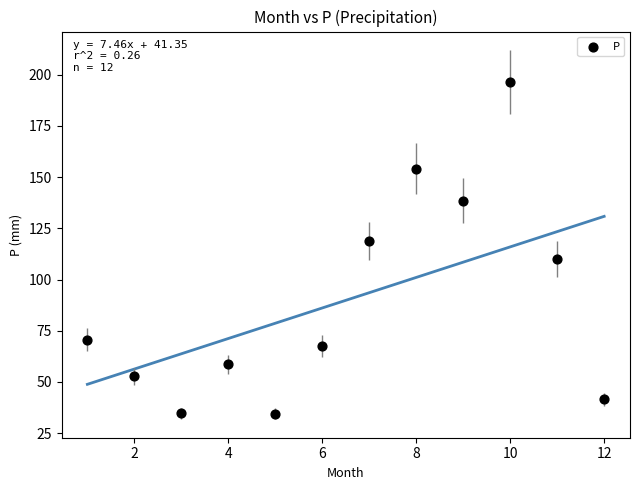

What is the range of X values (max minus min)?

11.0